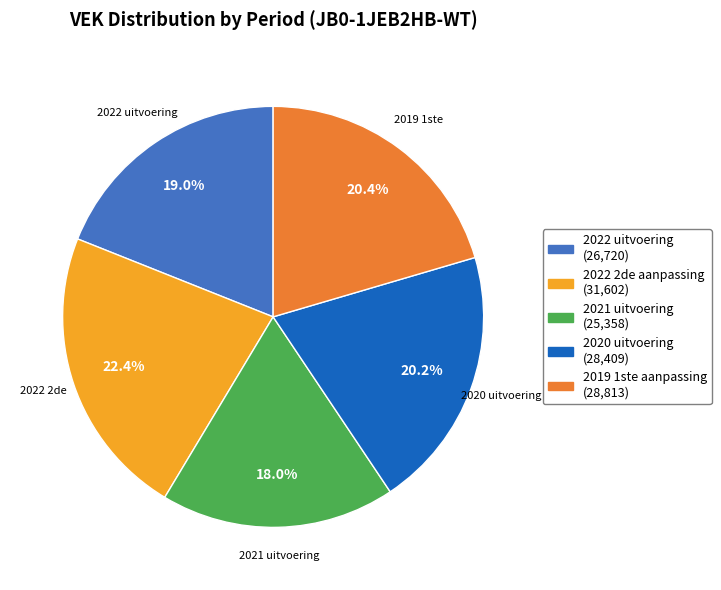

To the nearest percent, what is the average slice percentage?

20%